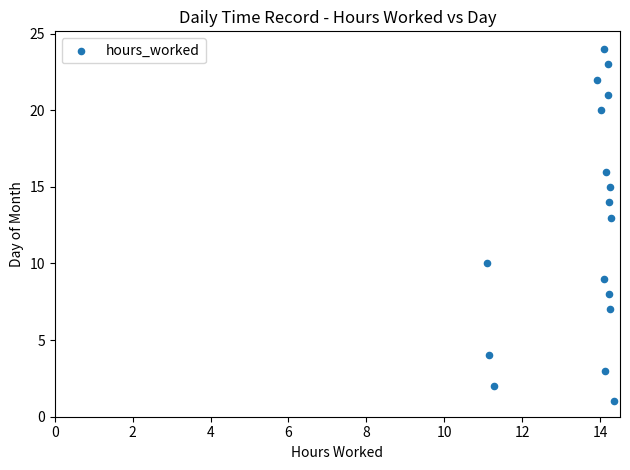

What Y value in the scatter plot is closest to 12?

13